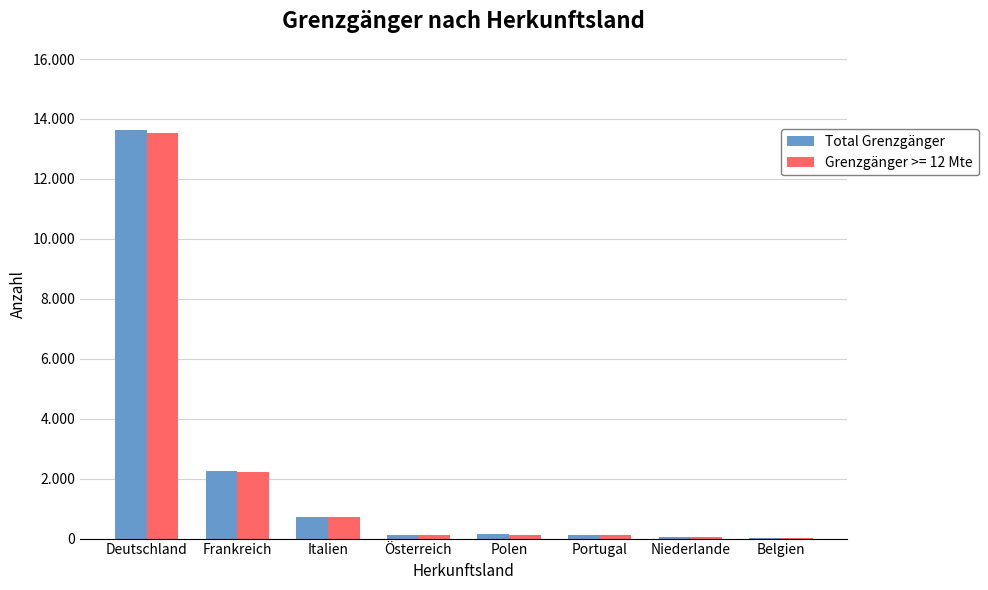

At which category does the chart reach its peak across all series?

Deutschland